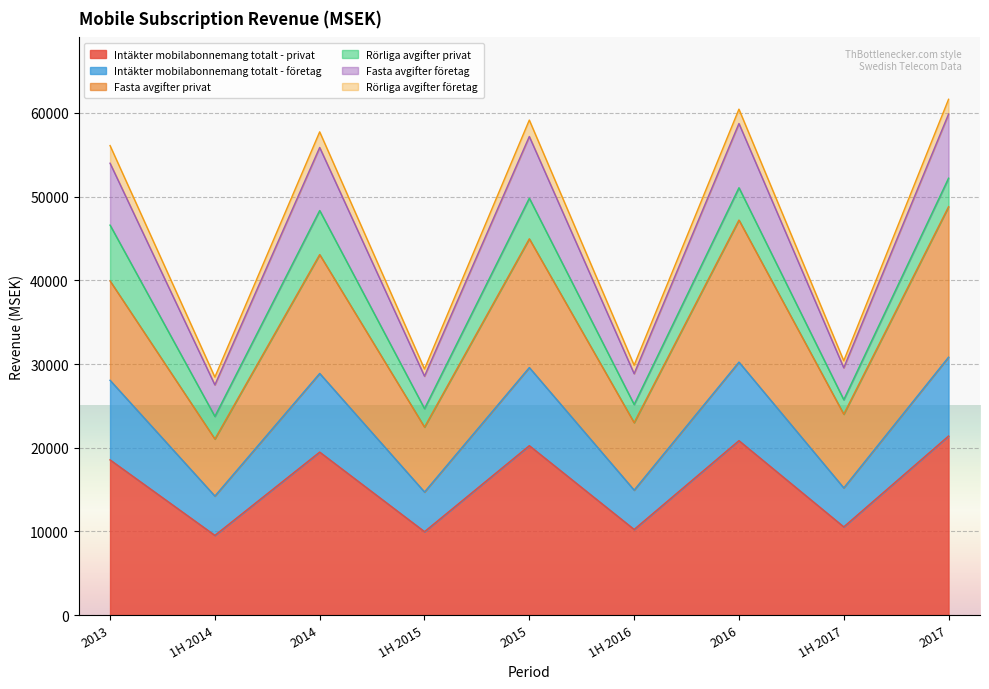

True or false: Fasta avgifter företag and Intäkter mobilabonnemang totalt - privat cross at least once.

False